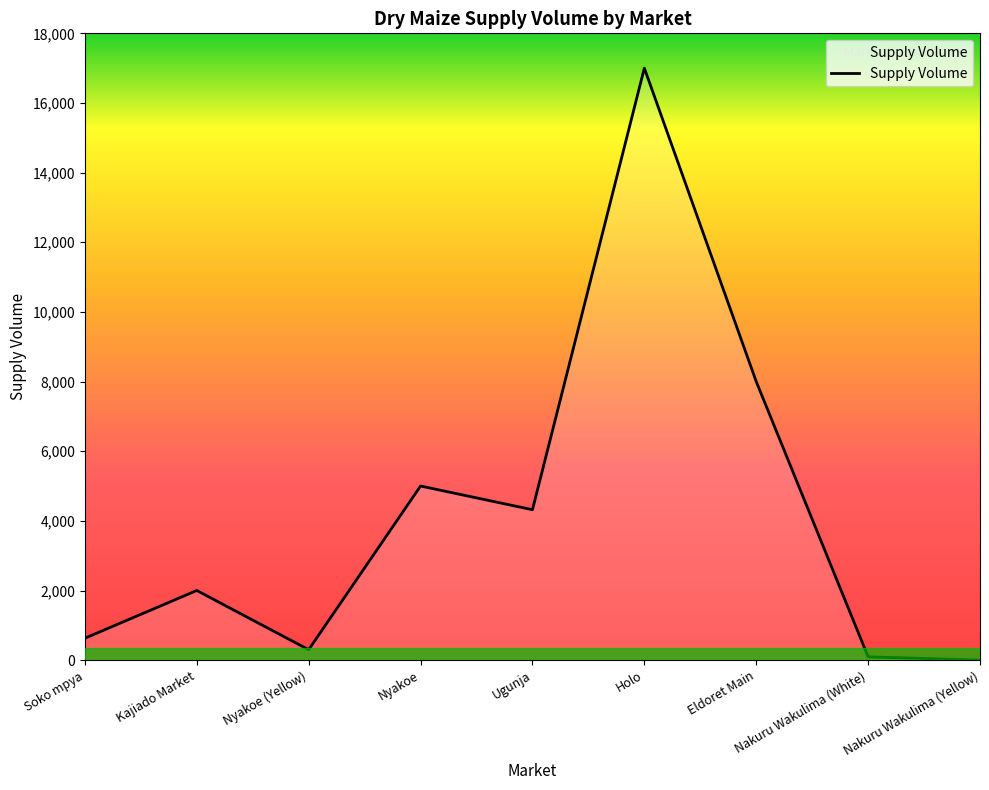

The chart shows a value of 17000 at Holo. True or false?

True